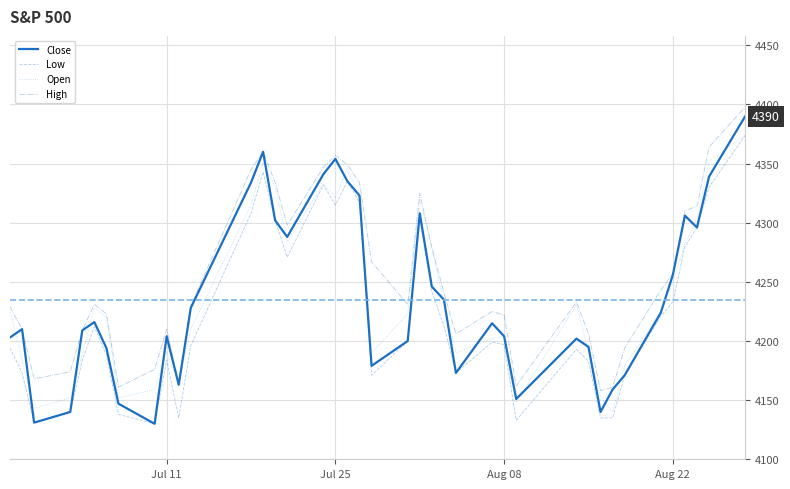

What is the lowest value of the Close series?

4130